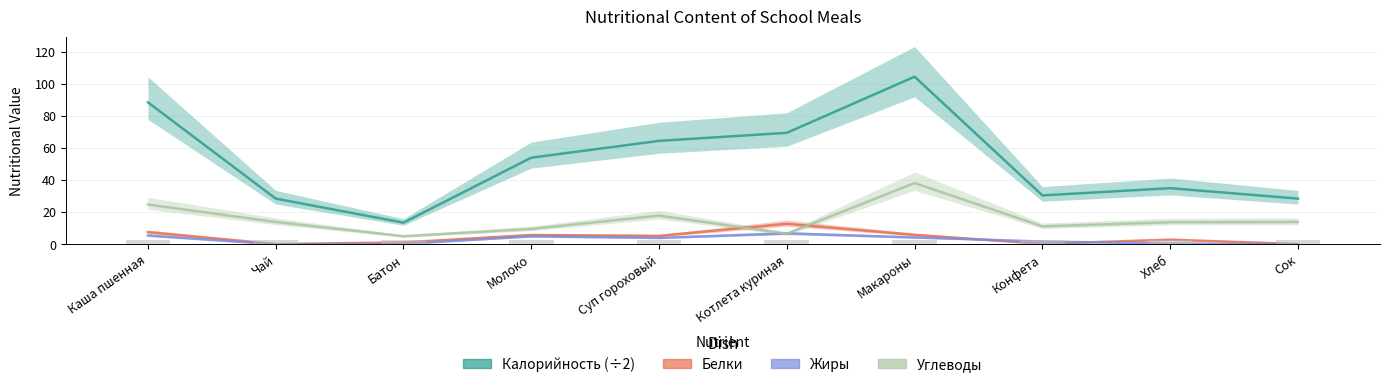

What are all the series names shown in the legend?

Калорийность (×0.5), Белки, Жиры, Углеводы